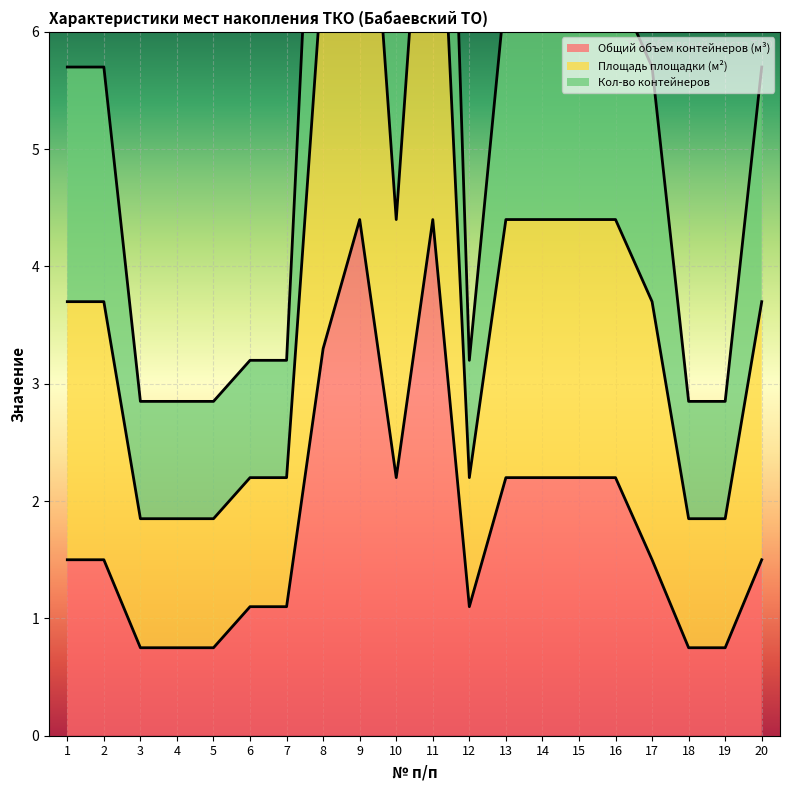

Where is the first local maximum for Кол-во контейнеров?

9